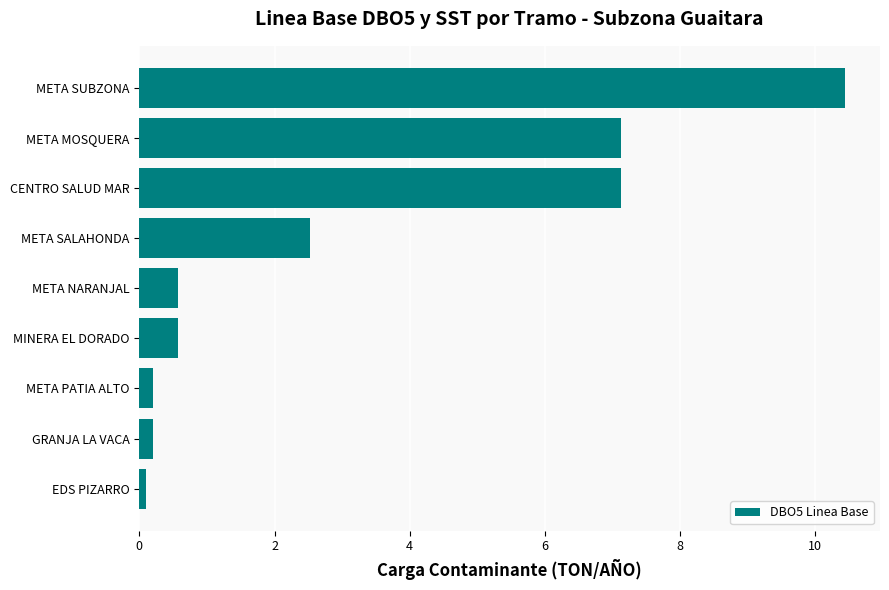

Reading top to bottom, list all the values displayed in this chart.

10.4	7.1	7.1	2.5	0.6	0.6	0.2	0.2	0.1